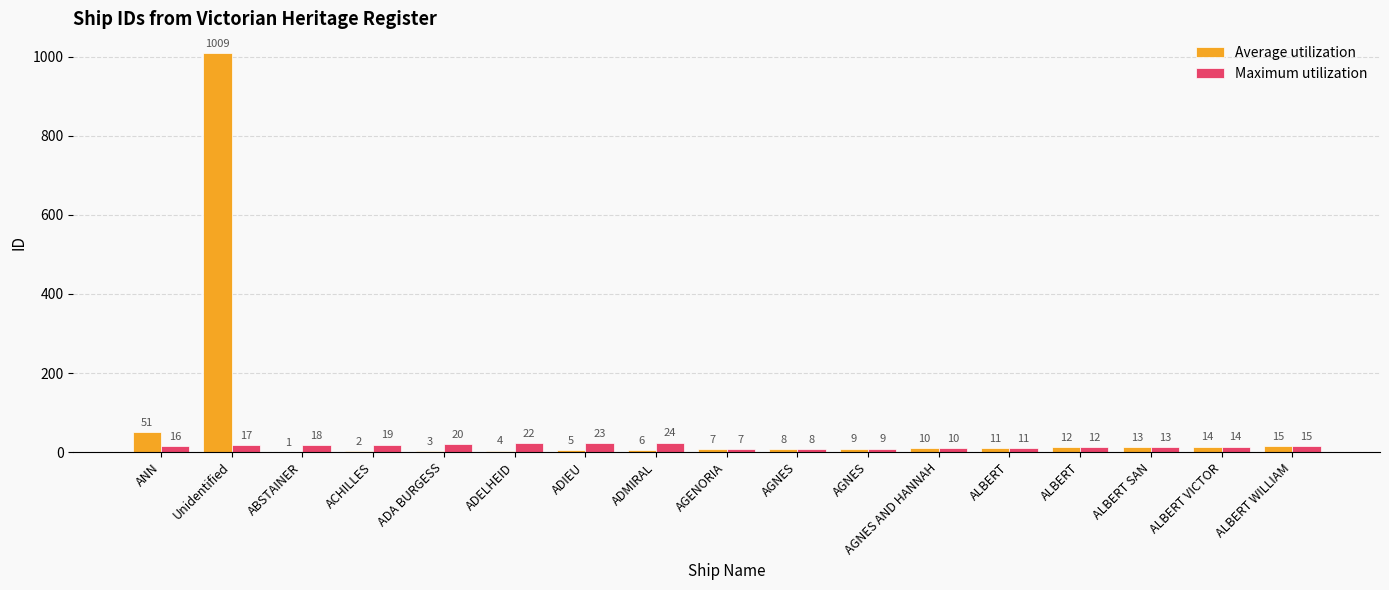

The value of Maximum utilization at ALBERT WILLIAM is 20. True or false?

False